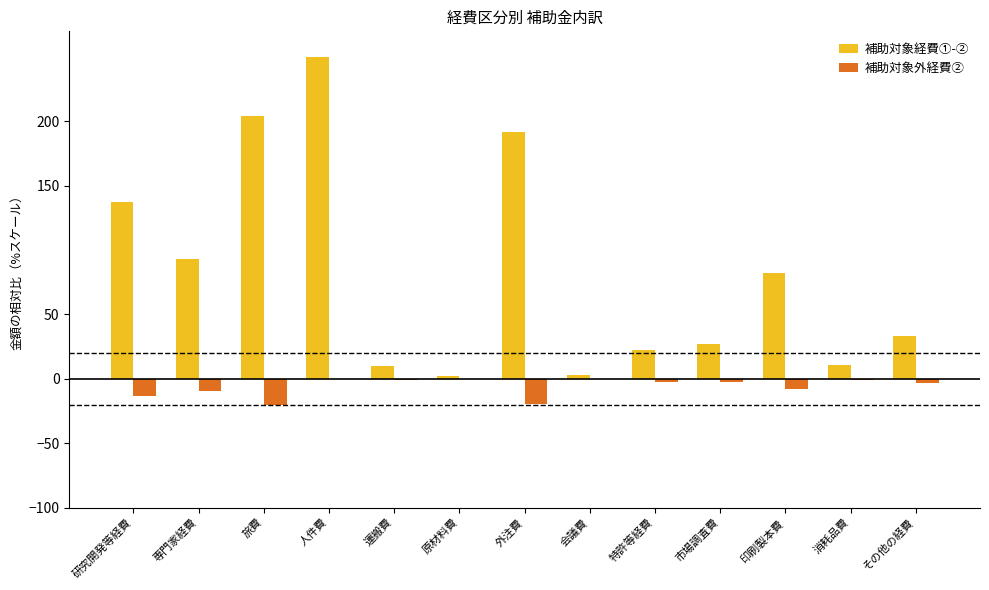

What is the maximum value for 補助対象経費①-②?

250.0